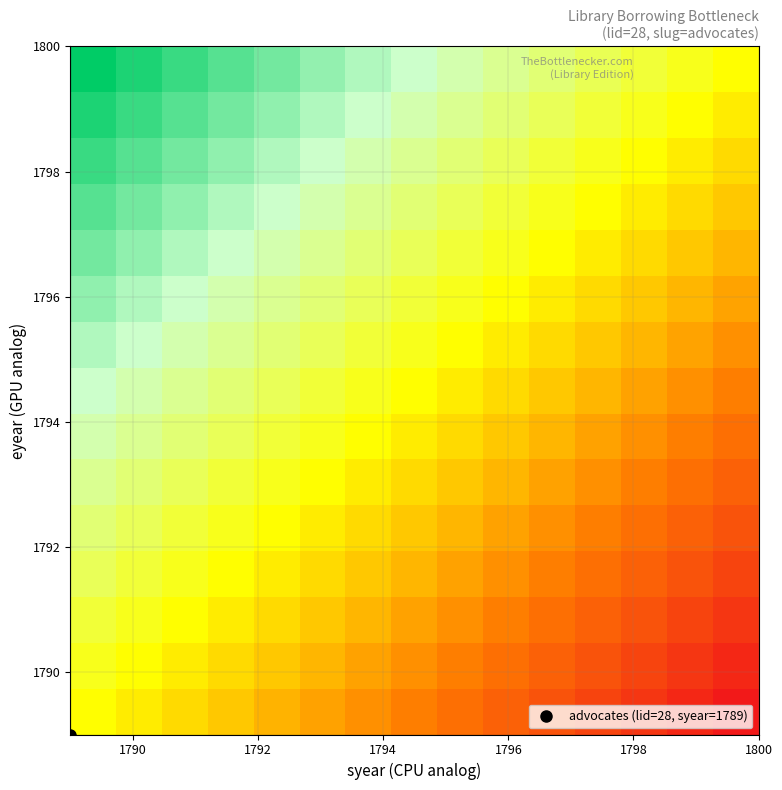

At how many categories does at least one series exceed 0?

15